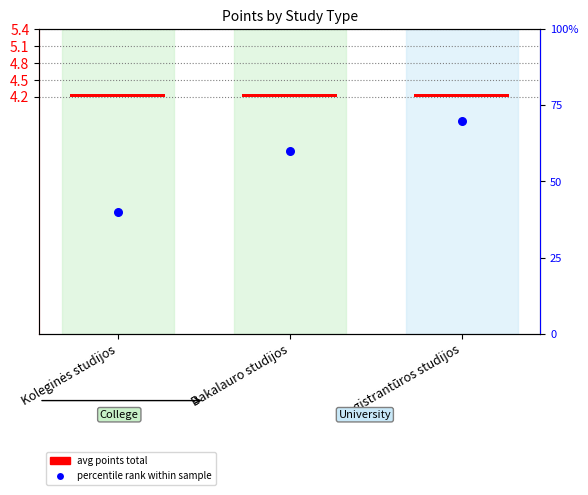

Approximately how many times larger is the value at Bakalauro studijos compared to Koleginės studijos?

1.5